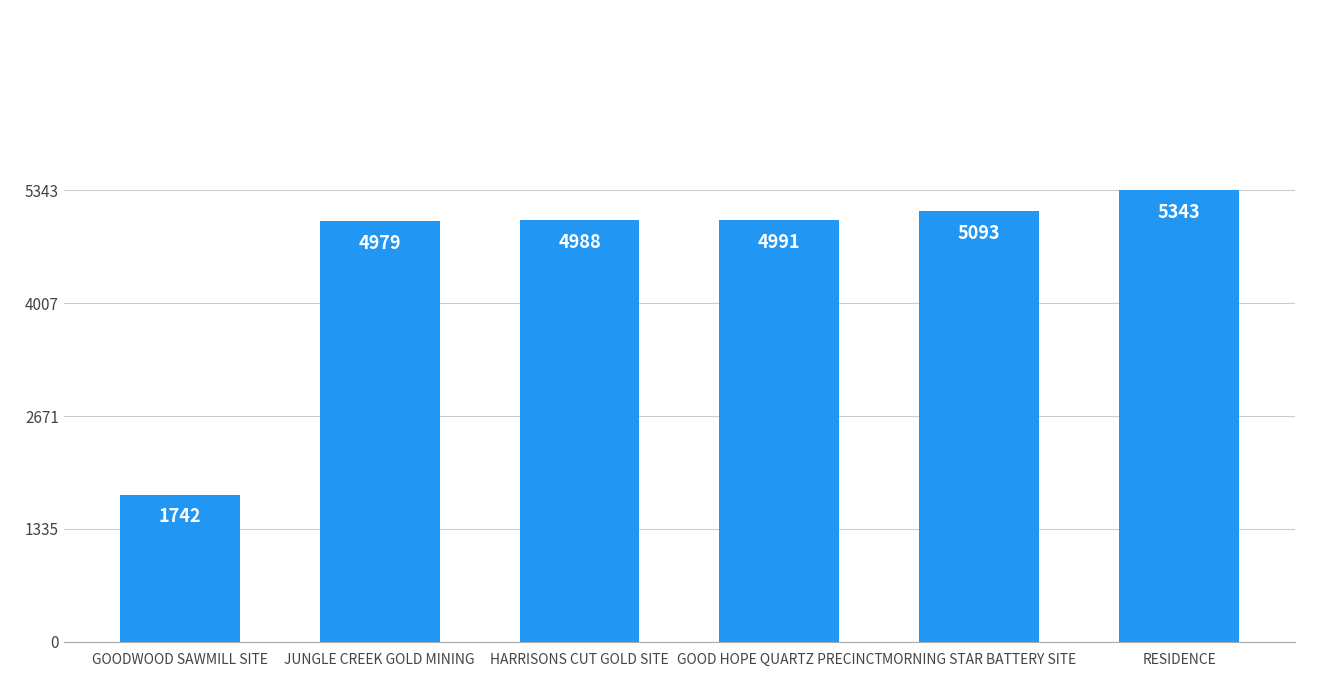

What is the sum of all values?

27136